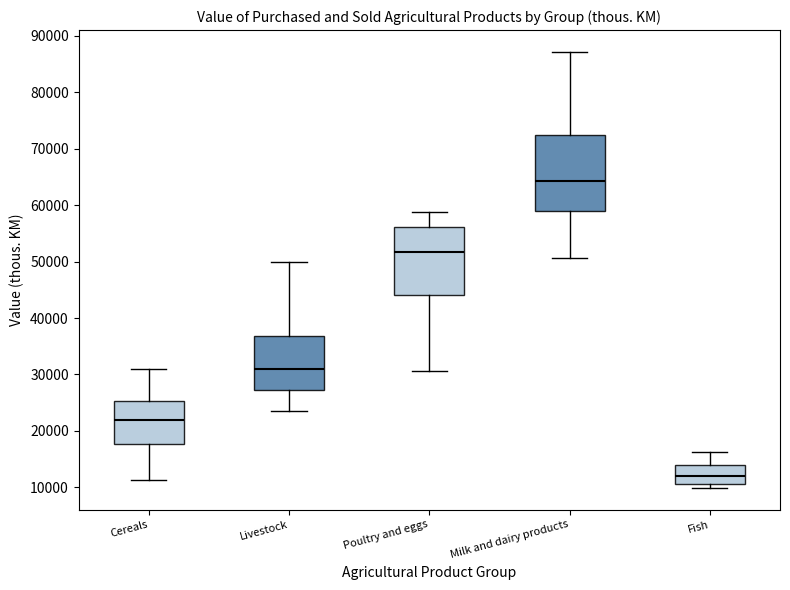

Which box's median line is the highest?

Milk and dairy products